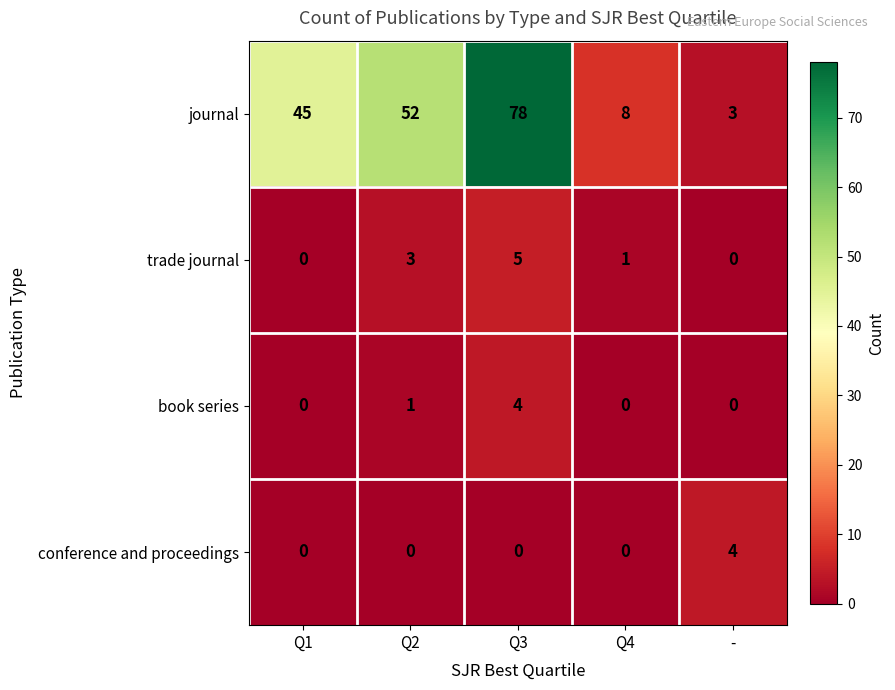

List the labels in order of journal value, largest first.

Q3, Q2, Q1, Q4, -